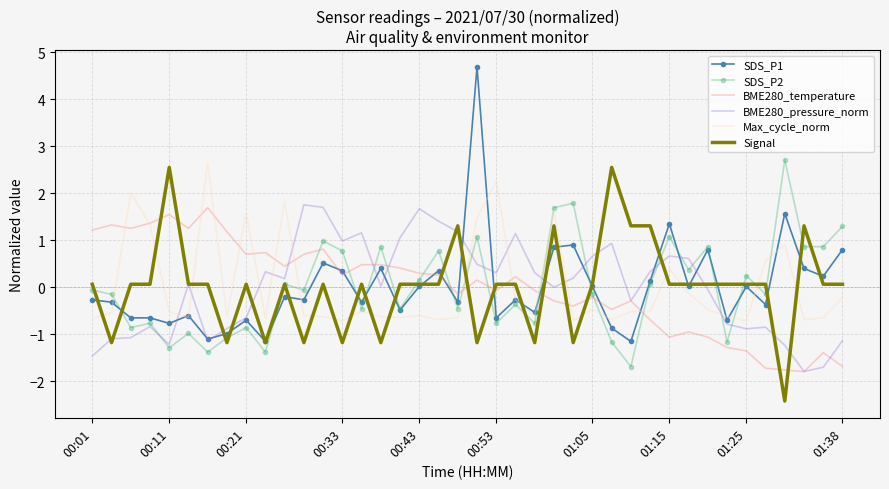

Which series has the widest spread of values?

SDS_P1